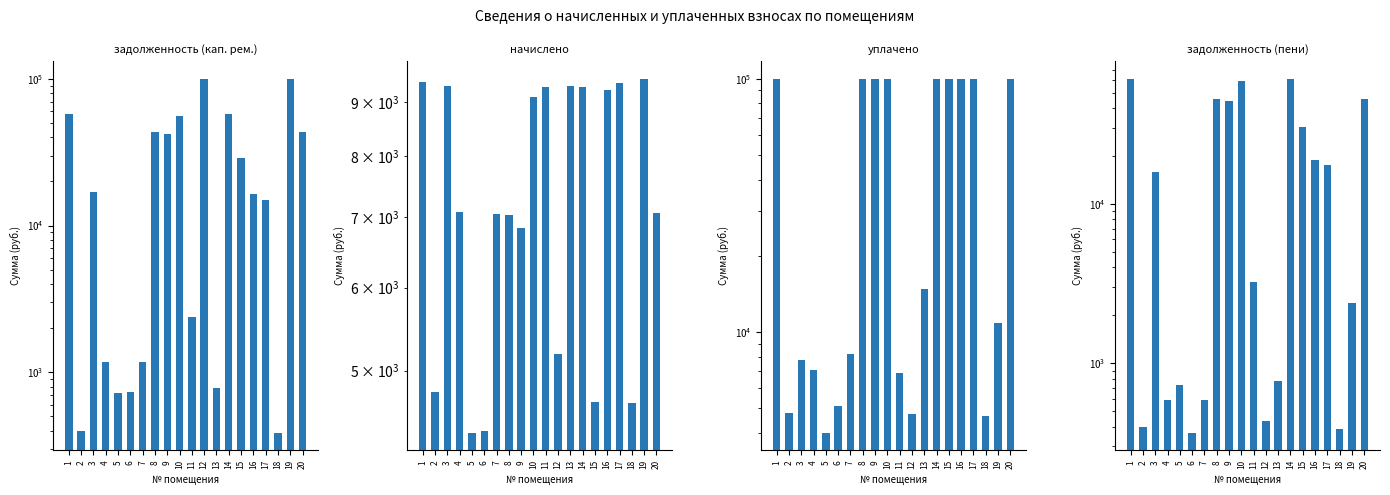

What is the difference between the second highest and minimum values in the задолженность (кап. рем.) series?

99612.0